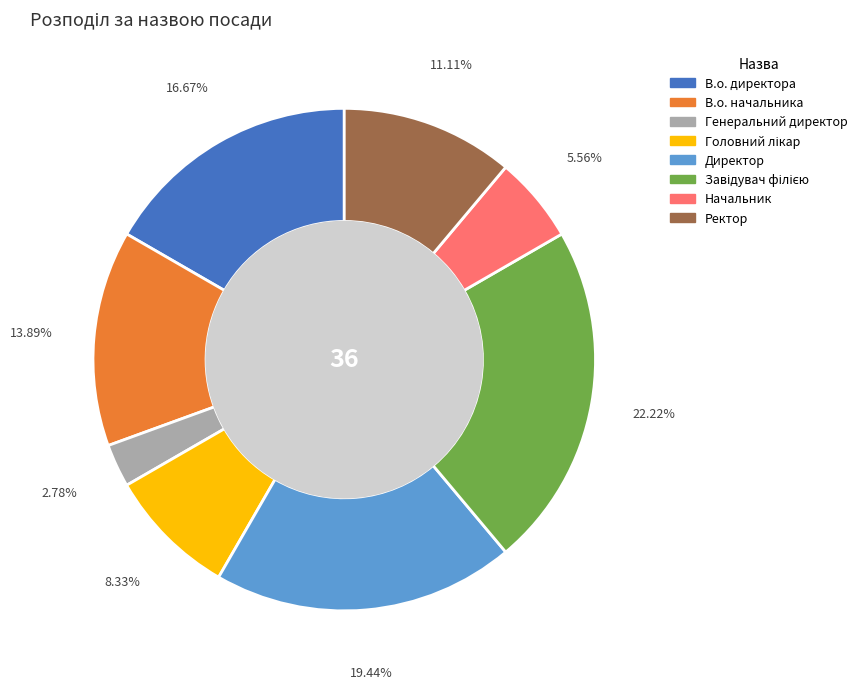

What is the smallest slice in the pie chart?

Генеральний директор